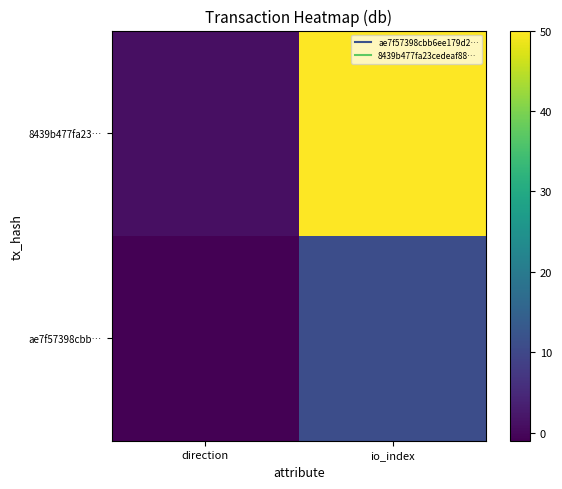

At direction, list the series in order from largest to smallest.

8439b477fa23…, ae7f57398cbb…